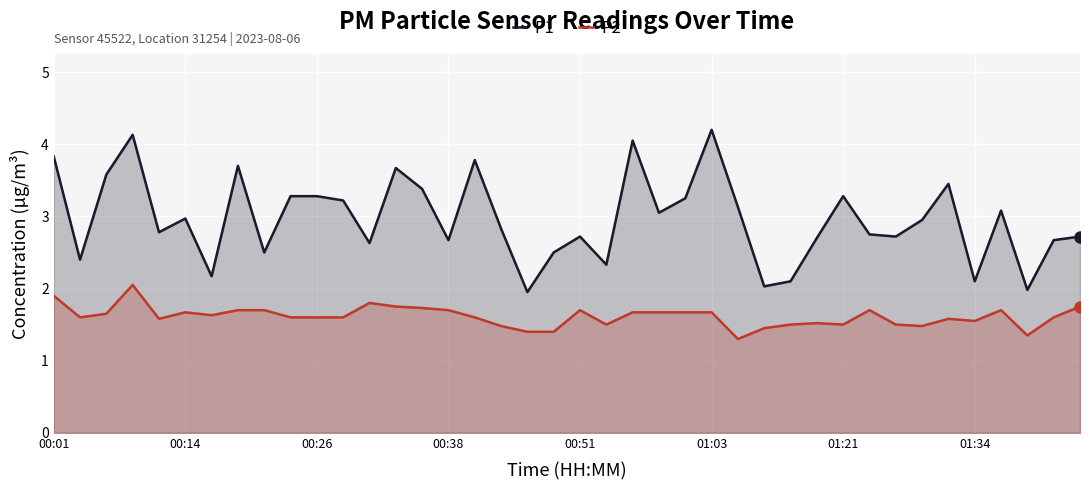

Rank the series by their maximum value, from highest to lowest.

P1, P2